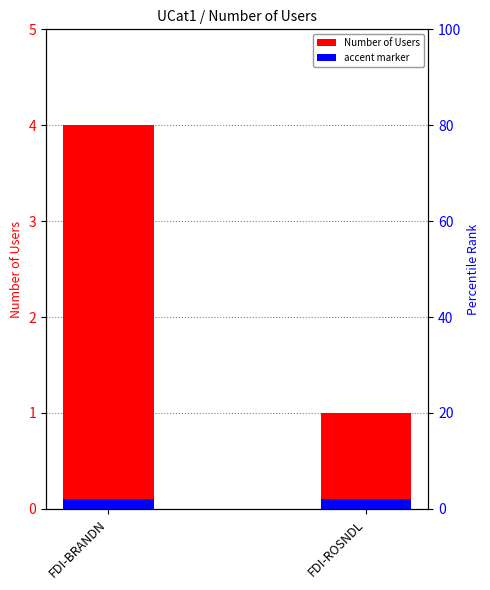

What is the total value across all series at FDI-BRANDN?

4.1